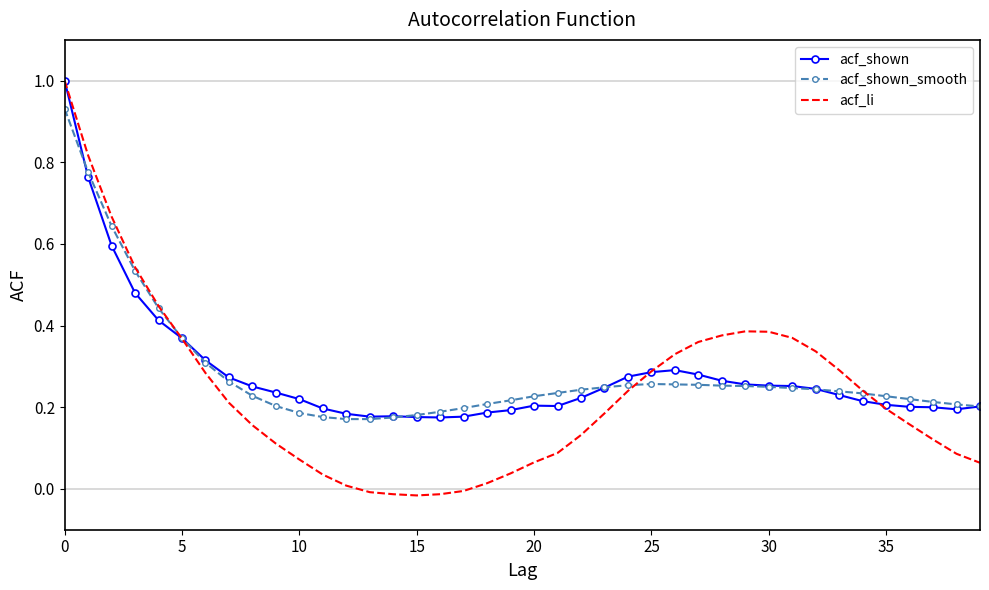

Which series has the widest spread of values?

acf_li